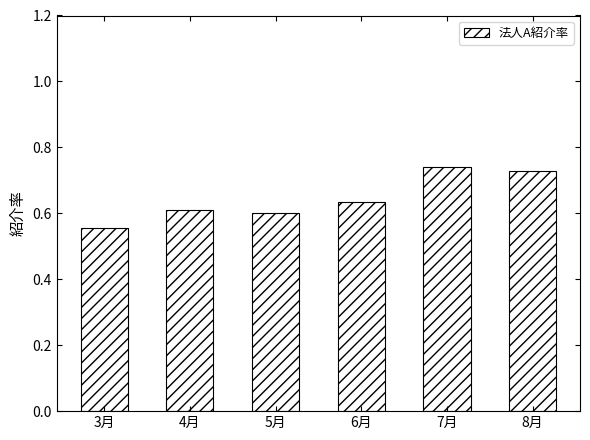

Rank the categories by value from highest to lowest.

7月, 8月, 6月, 4月, 5月, 3月